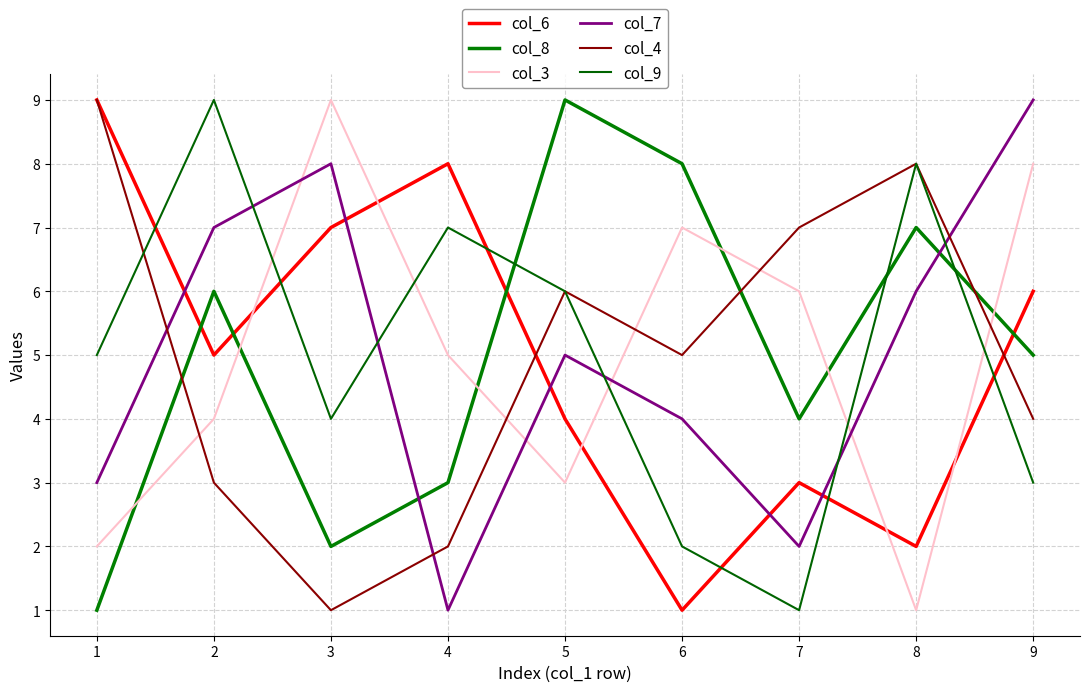

In col_9, how many points are lower than both neighbors (excluding endpoints)?

2